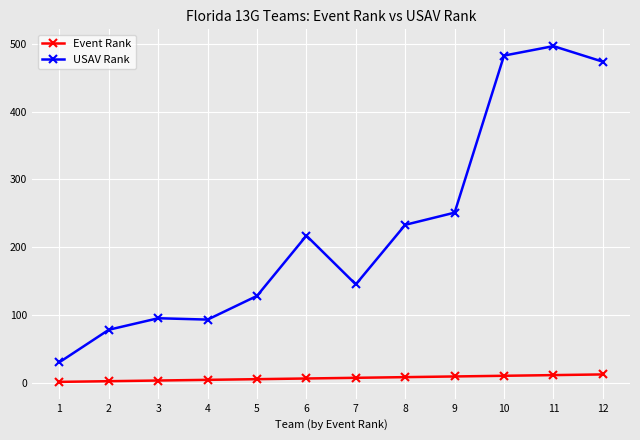

Which series has the largest range (max minus min)?

USAV Rank